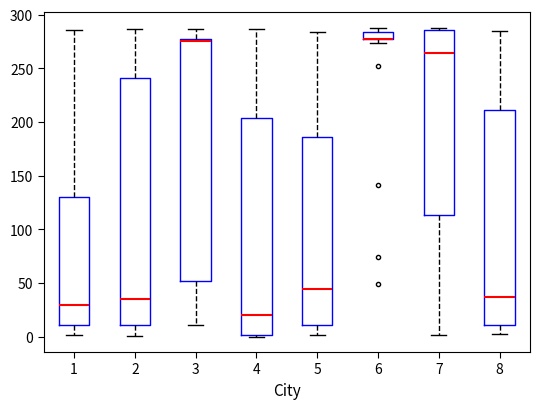

Where does the median line of the box at x = 7 sit on the y-axis? The values are not printed on the chart, so give them approximately, as read against the axis.

265